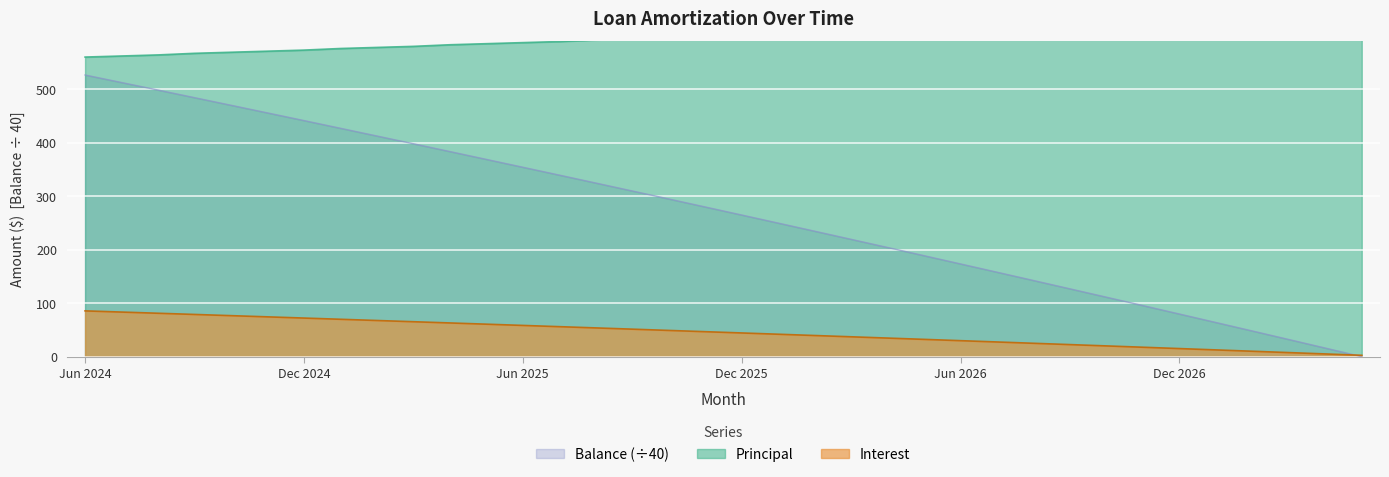

Rank the series at Mar 2025 from highest to lowest value.

Principal, Balance, Interest